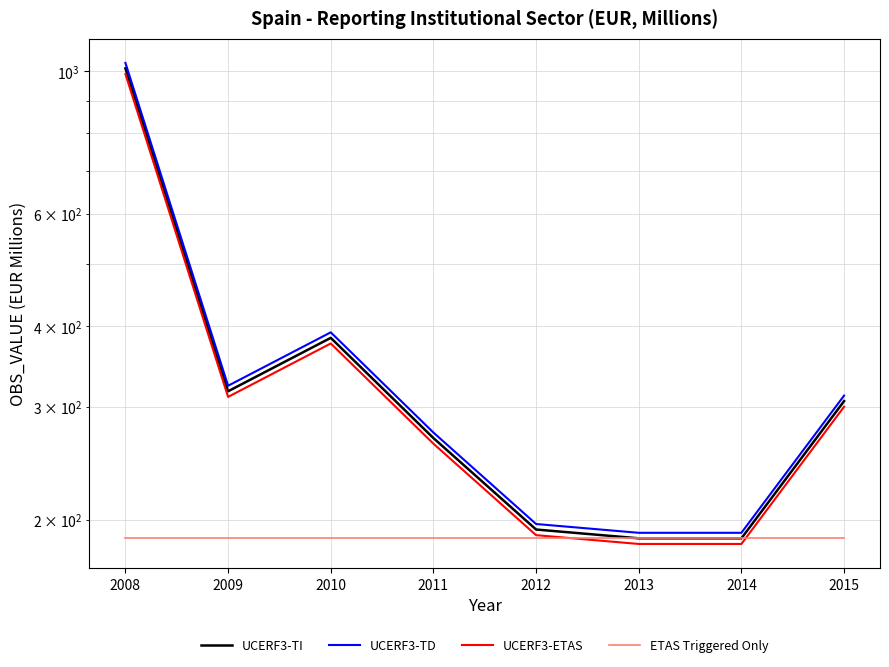

How many lines are shown in the chart?

4